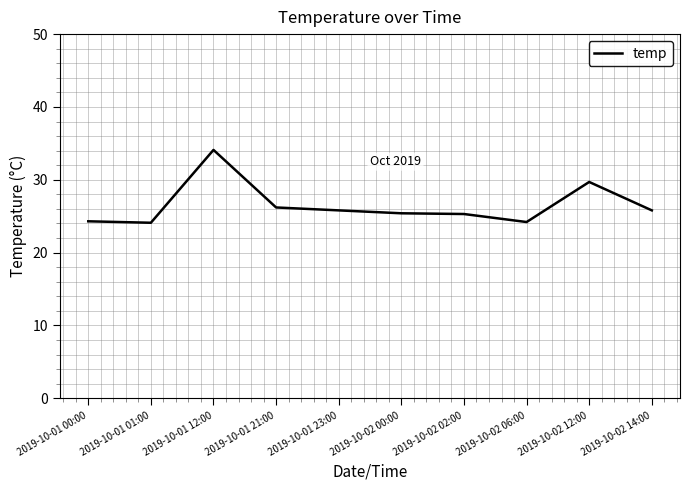

The chart shows a value of 17.4 at 2019-10-02 12:00. True or false?

False